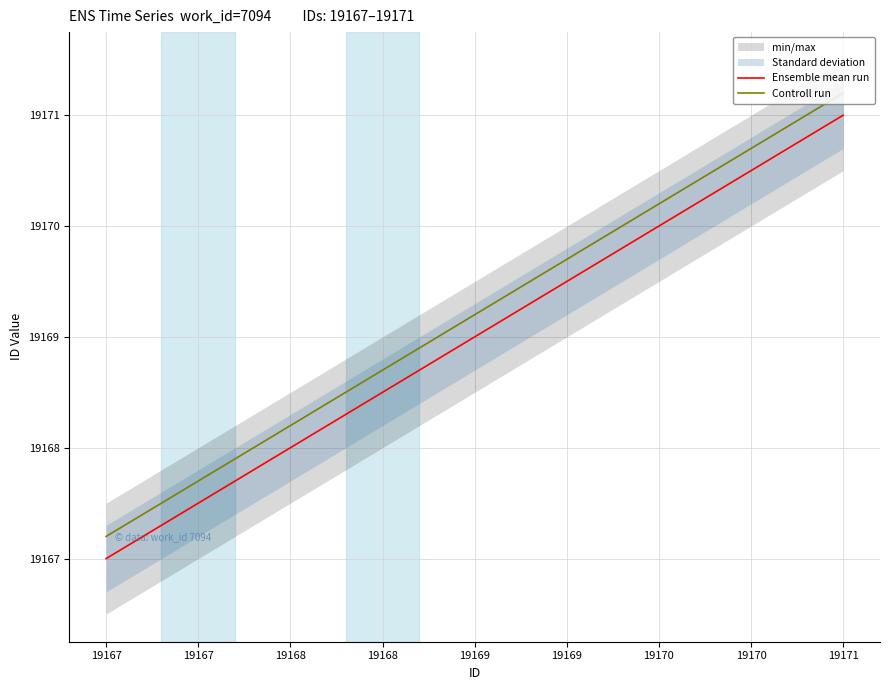

What is the highest value of the Controll run series?

19171.2